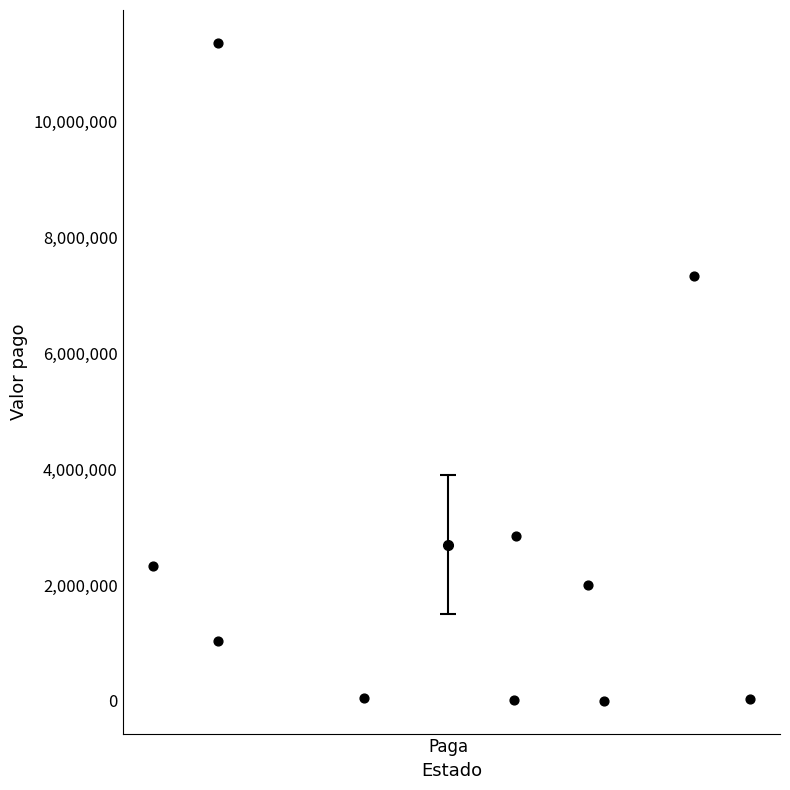

What is the average Y value?

2698584.5